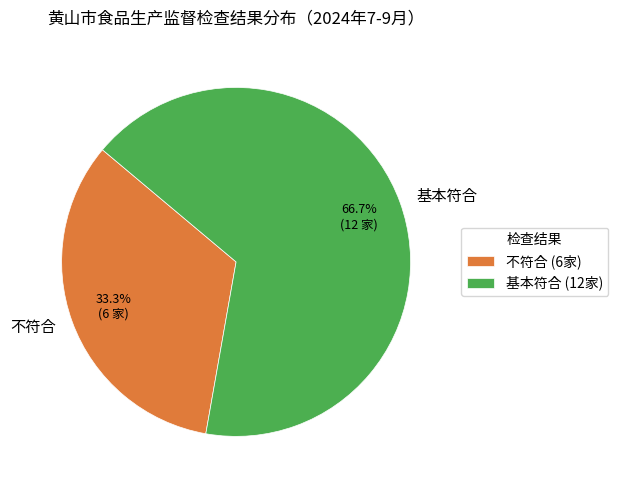

True or false: 不符合 accounts for 25% of the total.

False